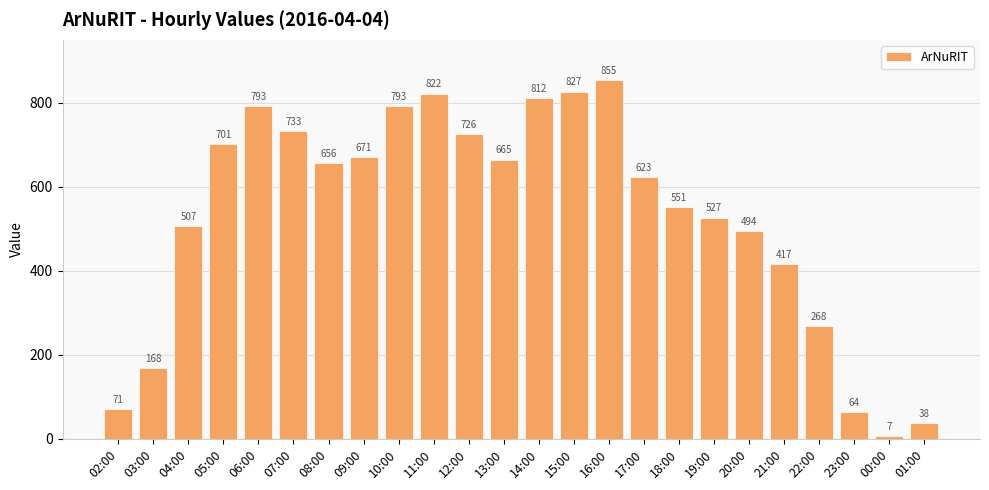

At which category does the chart reach its minimum across all series?

00:00